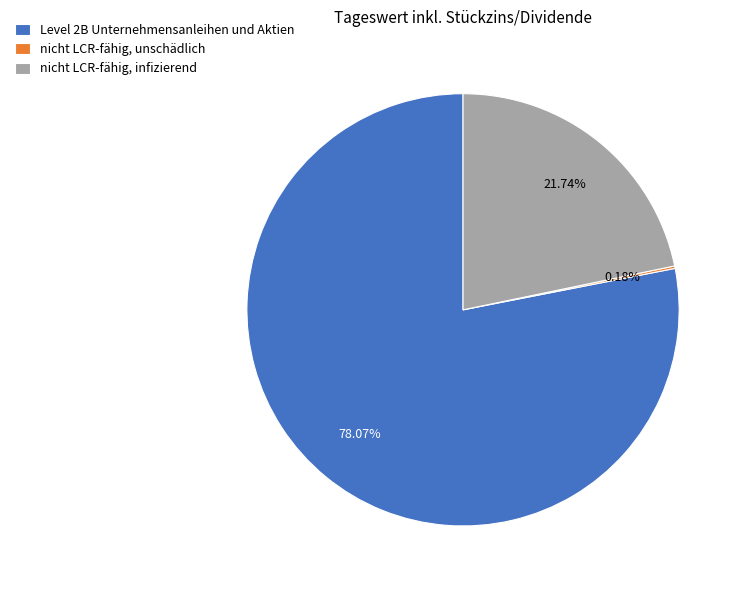

Is there any slice that represents more than half of the pie?

Yes